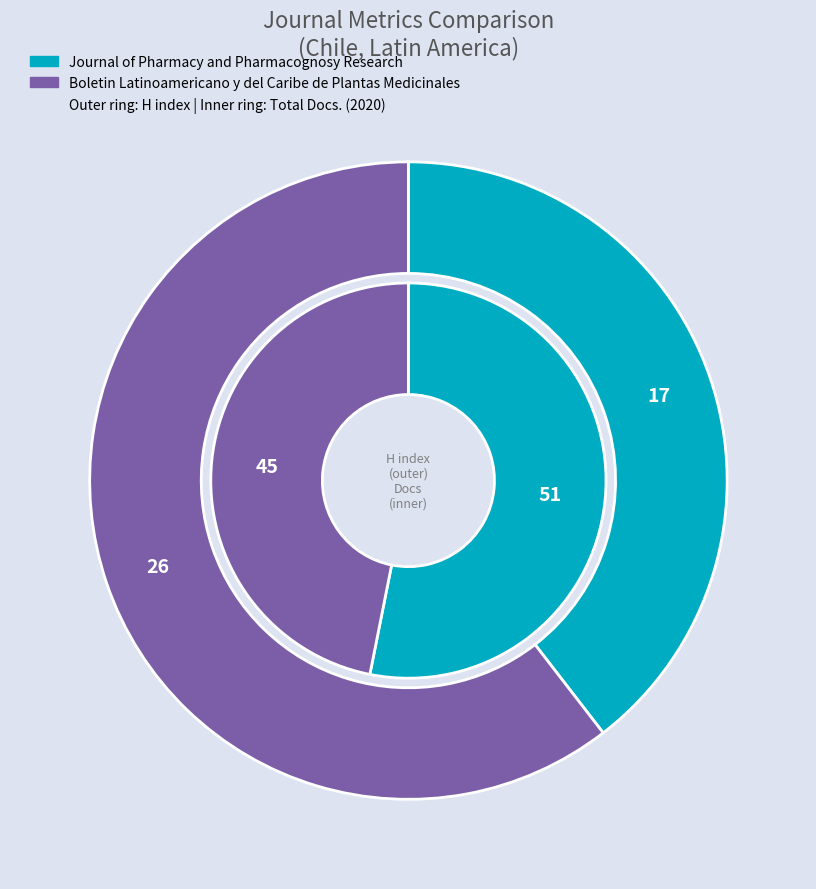

Does Journal of Pharmacy and Pharmacognosy Research represent more than half of the total?

No